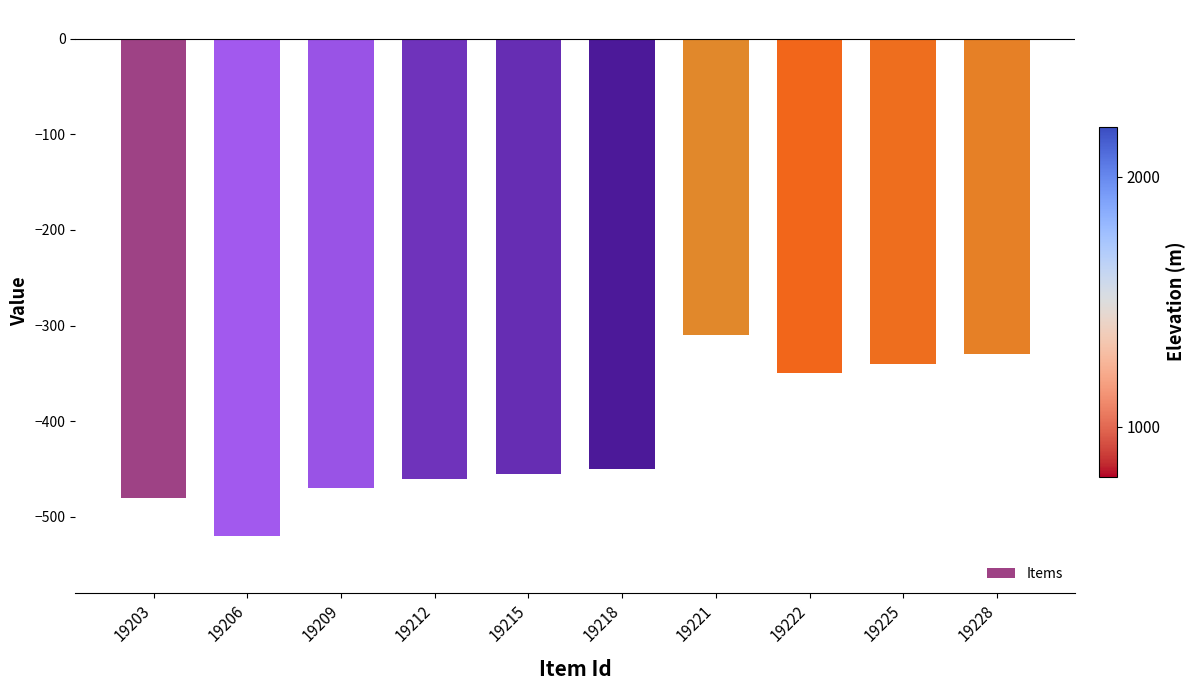

Reading left to right, list all the values displayed in this chart.

-480	-520	-470	-460	-455	-450	-310	-350	-340	-330